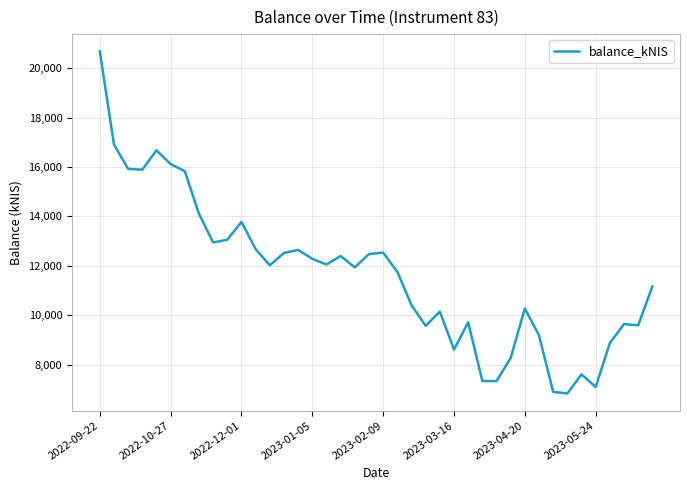

What is the maximum value shown in the chart?

20683.7